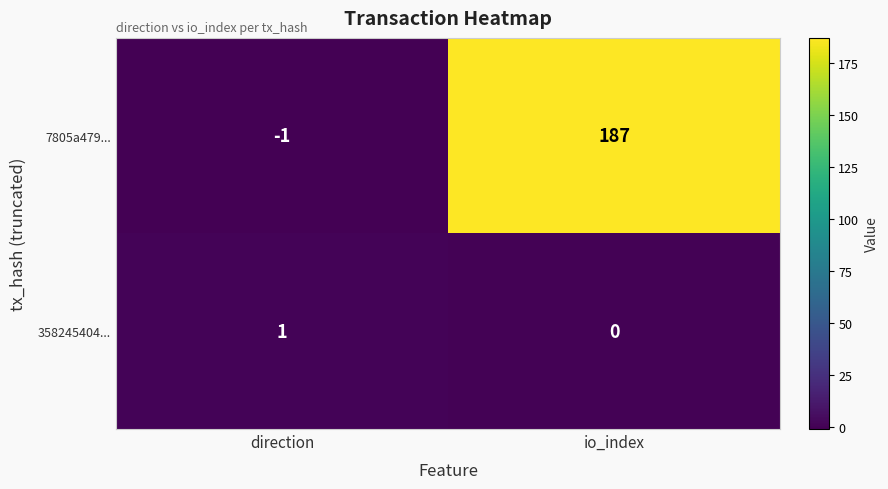

Count the number of categories in the chart.

2